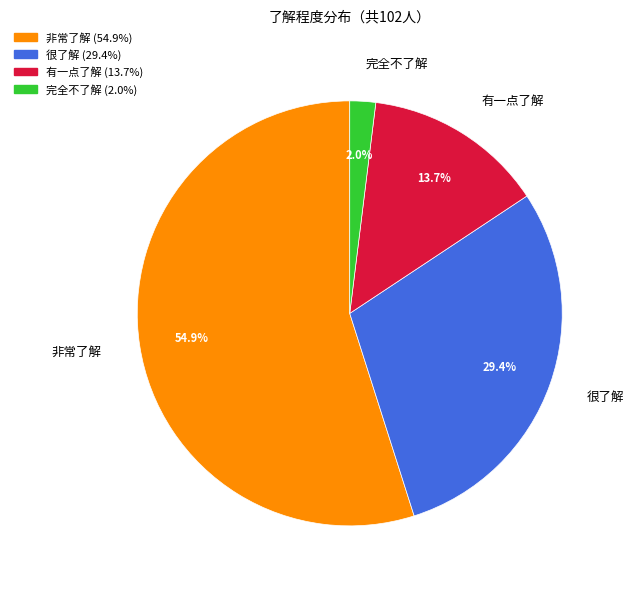

To the nearest percent, what portion does 完全不了解 represent?

2%